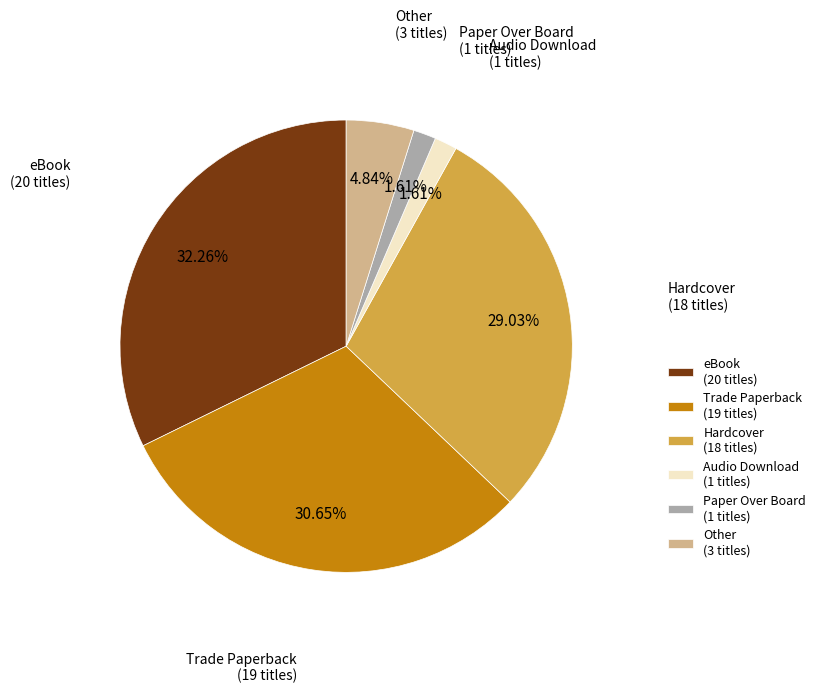

What percentage is the Audio Download slice, to the nearest percent?

2%